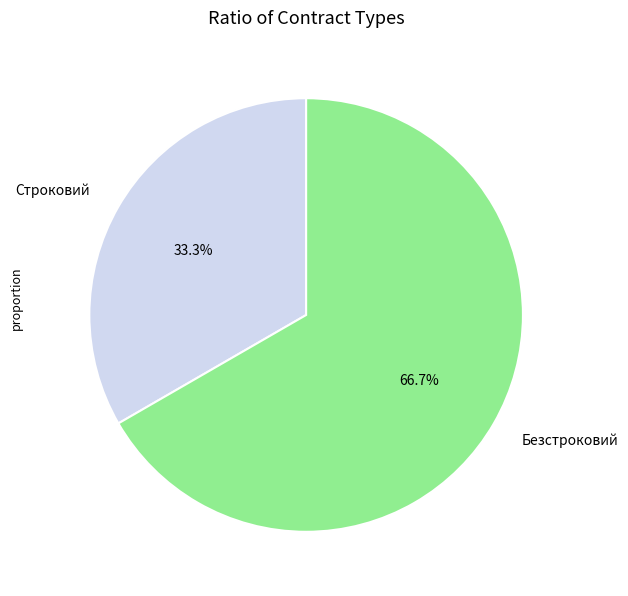

What percentage is NOT represented by Безстроковий?

33.3%